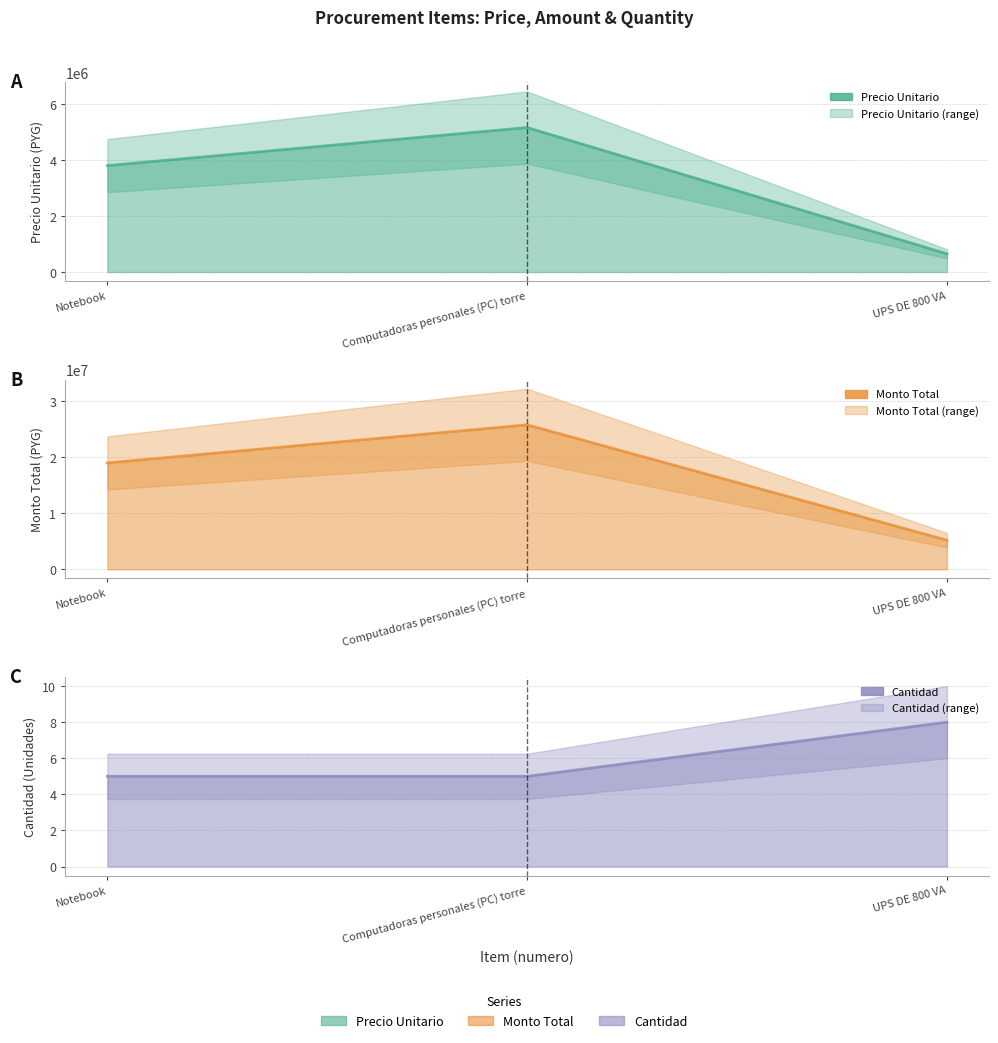

Count the number of data series in this chart.

3